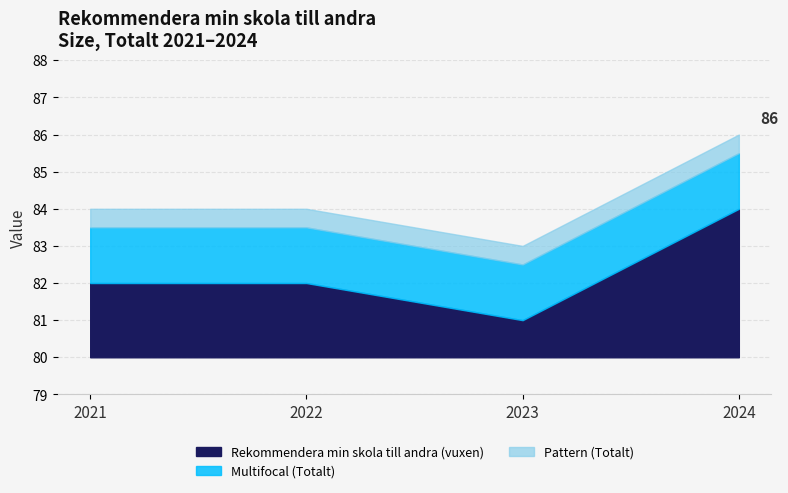

Where does the data first go above 84?

2024